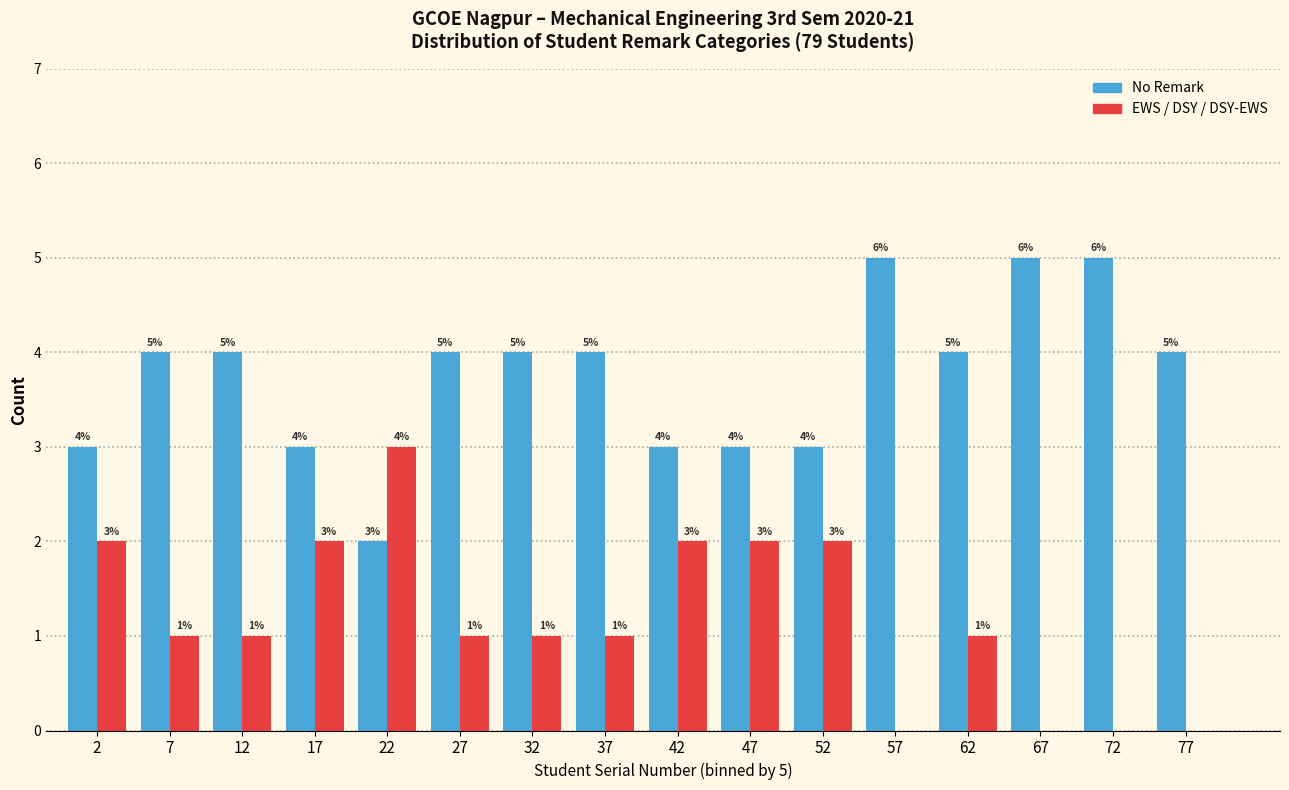

Reading right to left, what are all the values shown in this chart?

No Remark: 77=4	72=5	67=5	62=4	57=5	52=3	47=3	42=3	37=4	32=4	27=4	22=2	17=3	12=4	7=4	2=3
EWS / DSY / DSY-EWS: 77=0	72=0	67=0	62=1	57=0	52=2	47=2	42=2	37=1	32=1	27=1	22=3	17=2	12=1	7=1	2=2